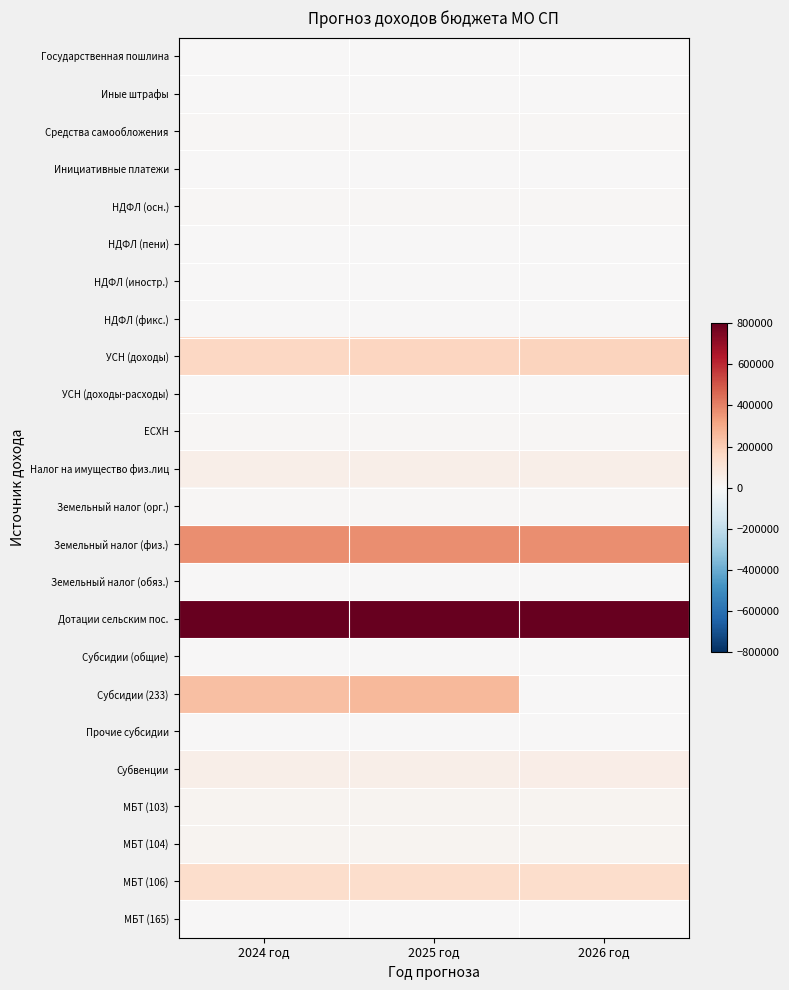

Which series changed the most between 2024 год and 2026 год?

Субсидии (233)